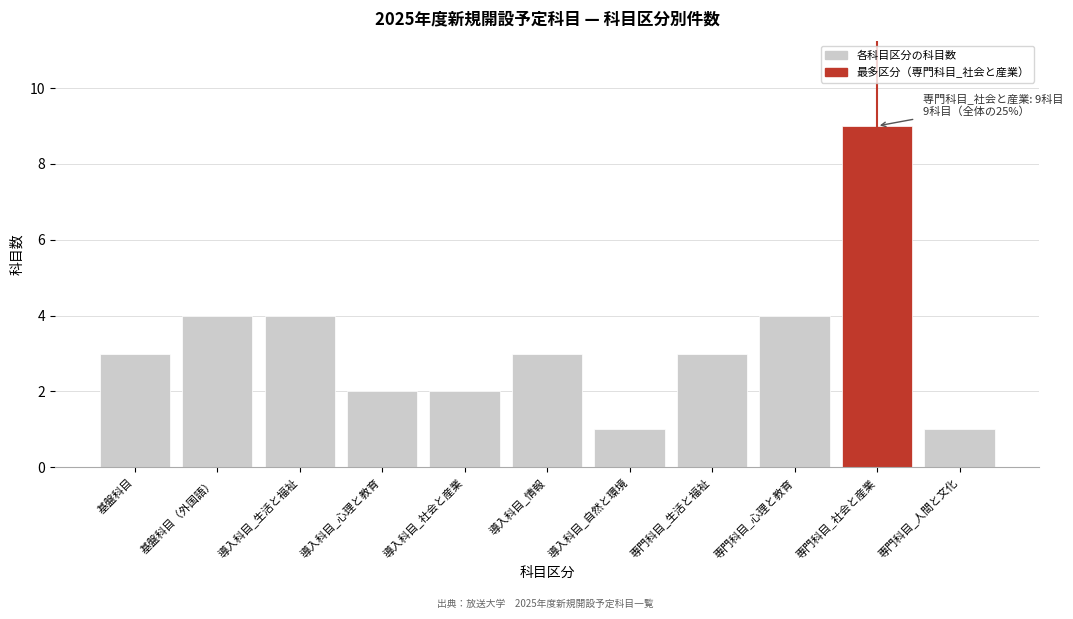

Reading left to right, extract all data points from this chart.

基盤科目=3	基盤科目（外国語）=4	導入科目_生活と福祉=4	導入科目_心理と教育=2	導入科目_社会と産業=2	導入科目_情報=3	導入科目_自然と環境=1	専門科目_生活と福祉=3	専門科目_心理と教育=4	専門科目_社会と産業=9	専門科目_人間と文化=1